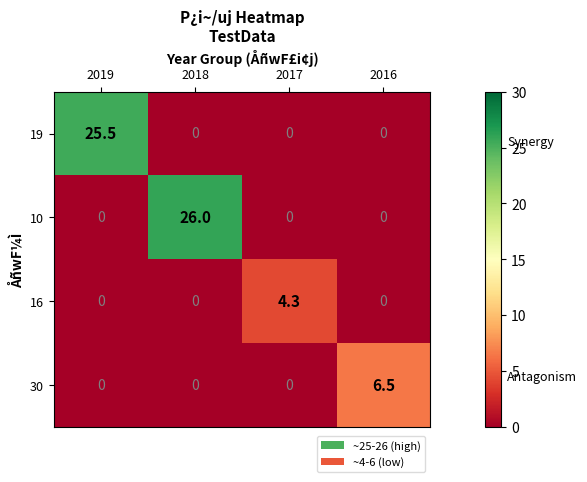

The 16 series shows 0.0 at 2019. True or false?

True